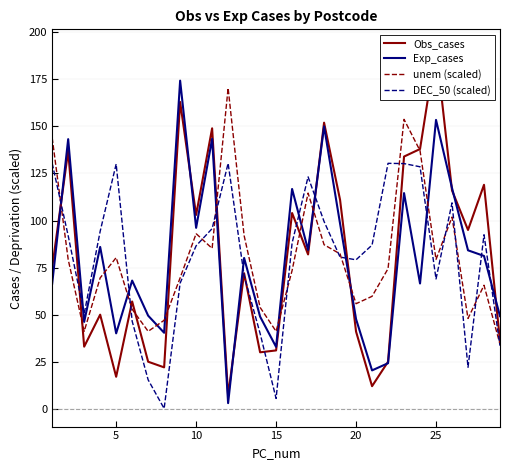

True or false: DEC_50 (scaled) has a value of 46.4 at 5.

False